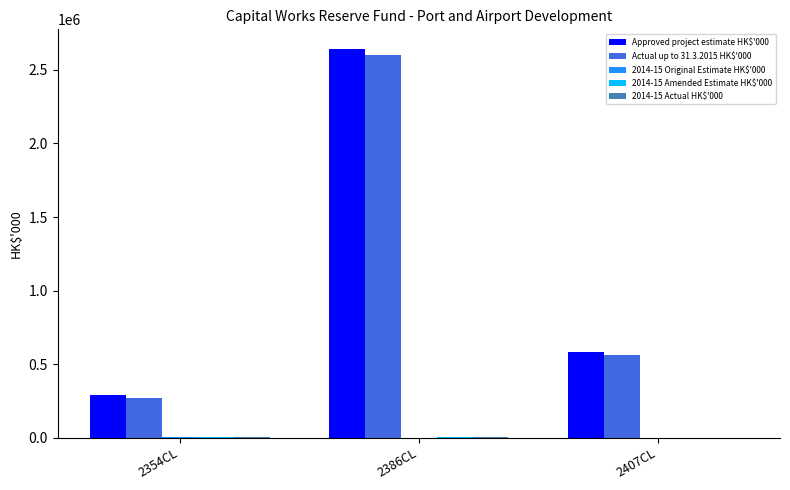

Which series has the widest spread of values?

Approved project estimate HK$'000